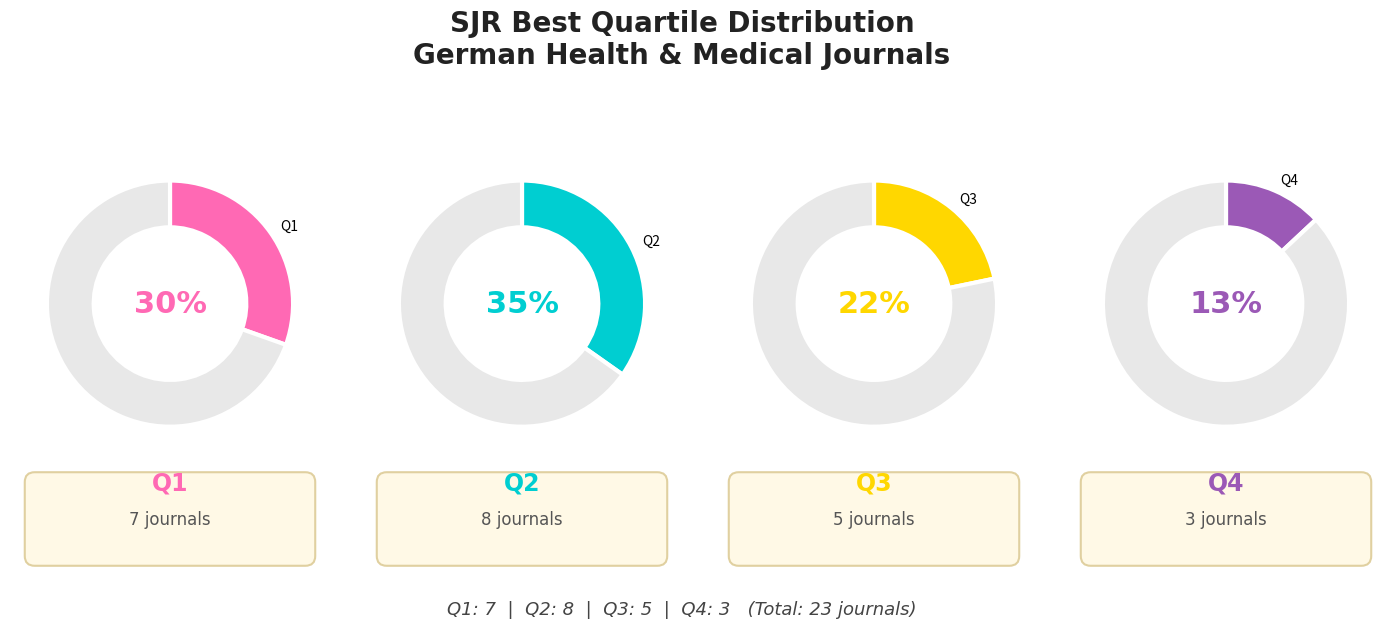

Which slice is the smallest?

Q4